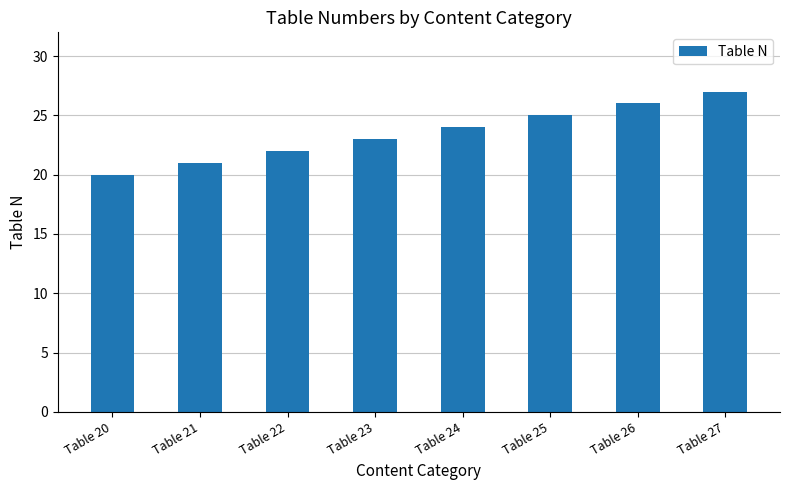

What is the sum of all values?

188